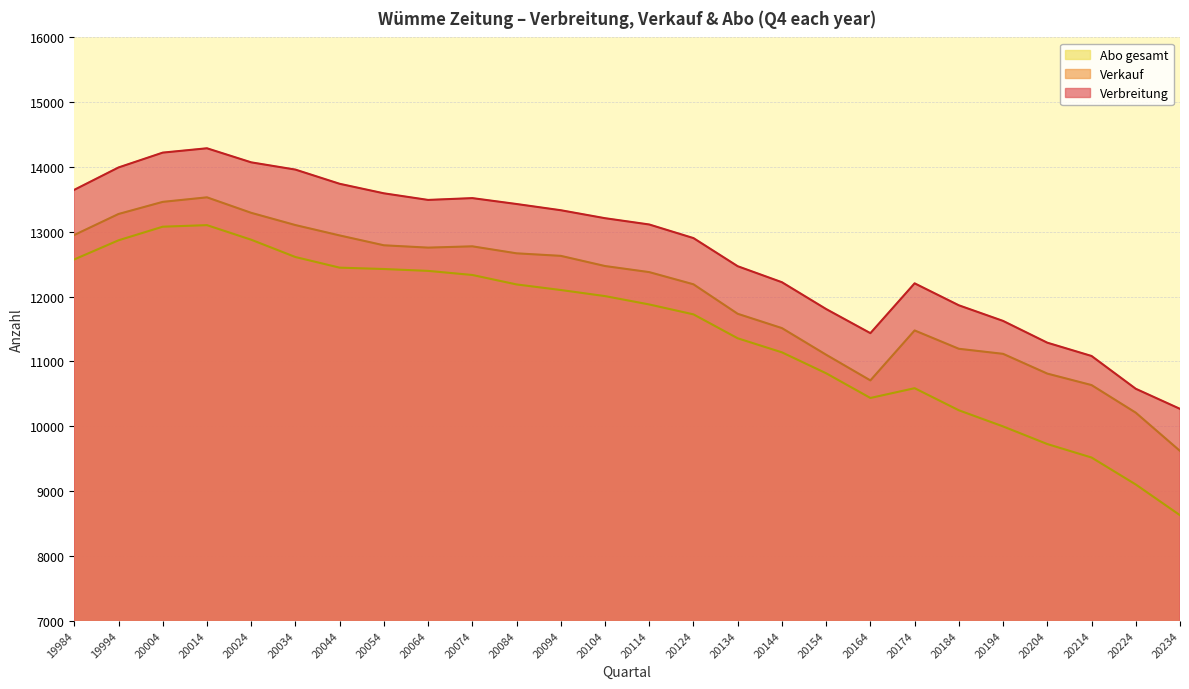

Where is Verkauf nearest to the value 11575?

20144